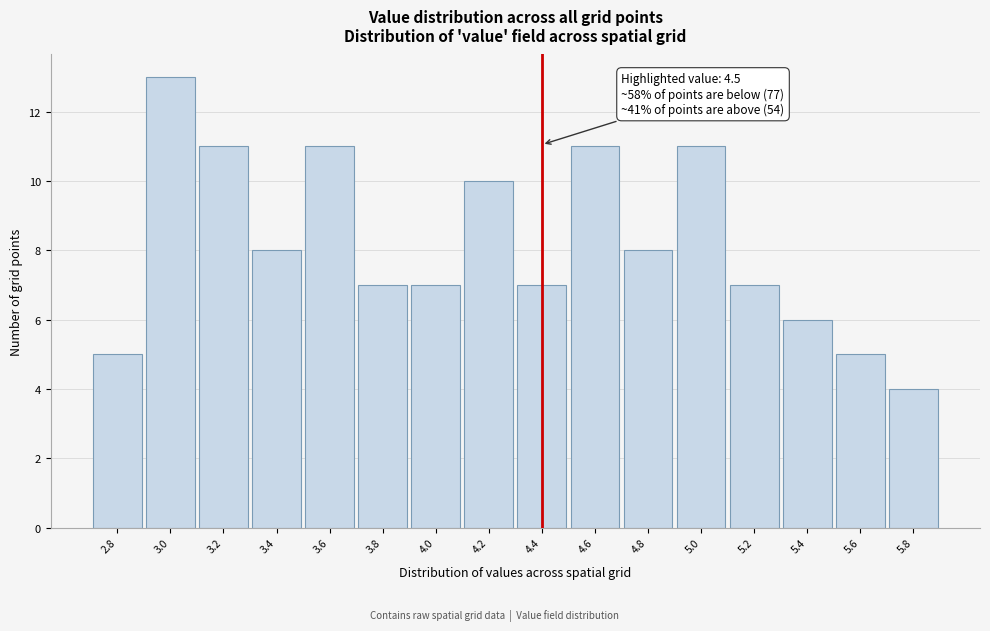

Reading left to right, transcribe all the data shown in this chart.

2.8=5	3.0=13	3.2=11	3.4=8	3.6=11	3.8=7	4.0=7	4.2=10	4.4=7	4.6=11	4.8=8	5.0=11	5.2=7	5.4=6	5.6=5	5.8=4